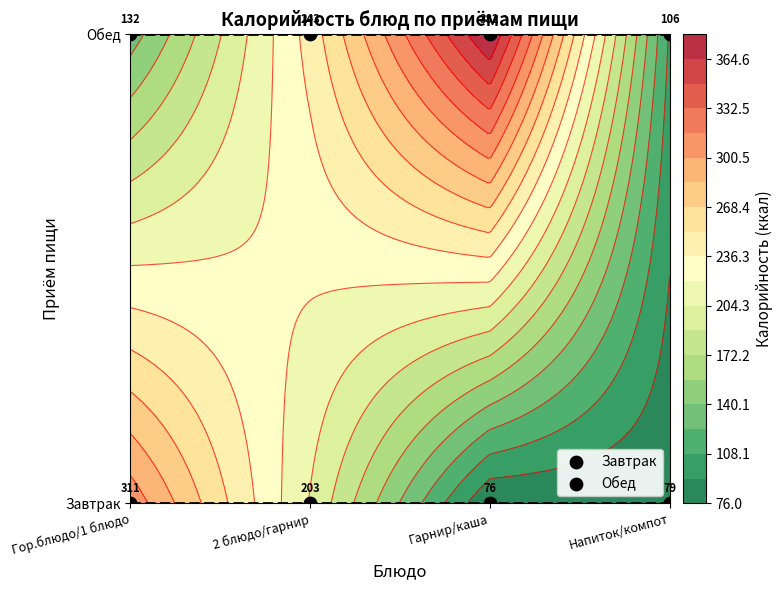

What is the total value across all series at Гор.блюдо/1 блюдо?

1